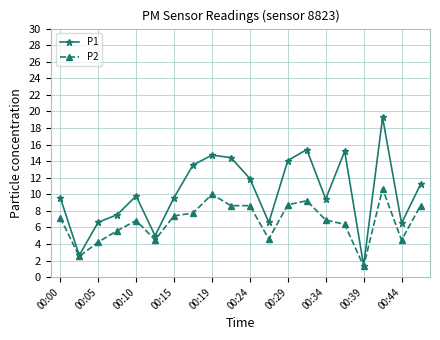

How many data points in P1 are above 9?

13